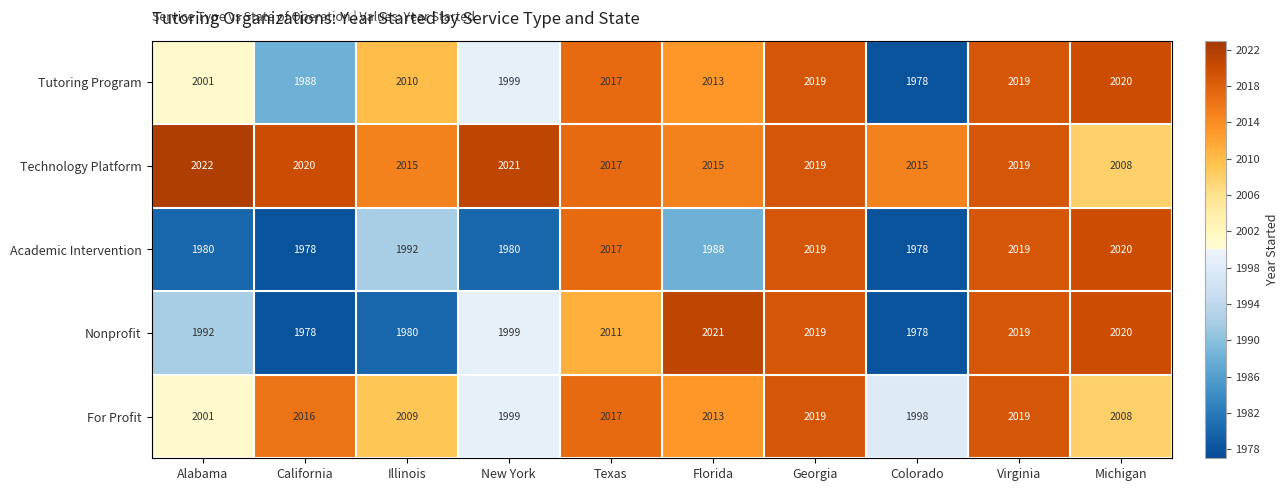

Read the Academic Intervention value at Illinois.

1992